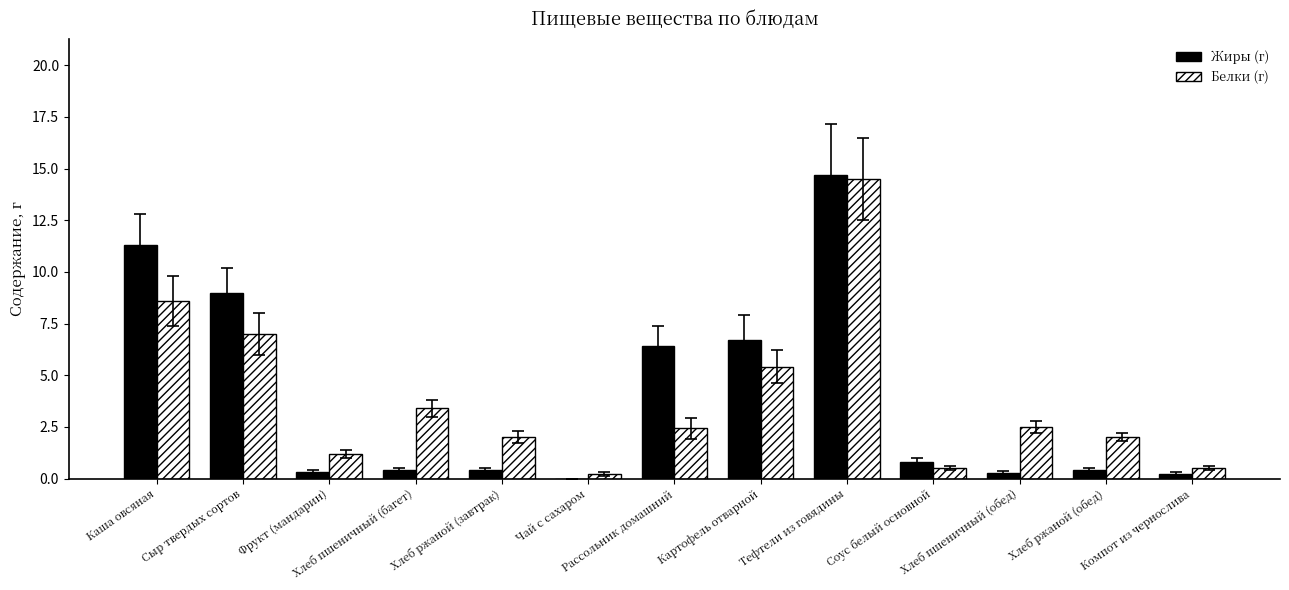

What is the average value of the Жиры (г) series?

3.9